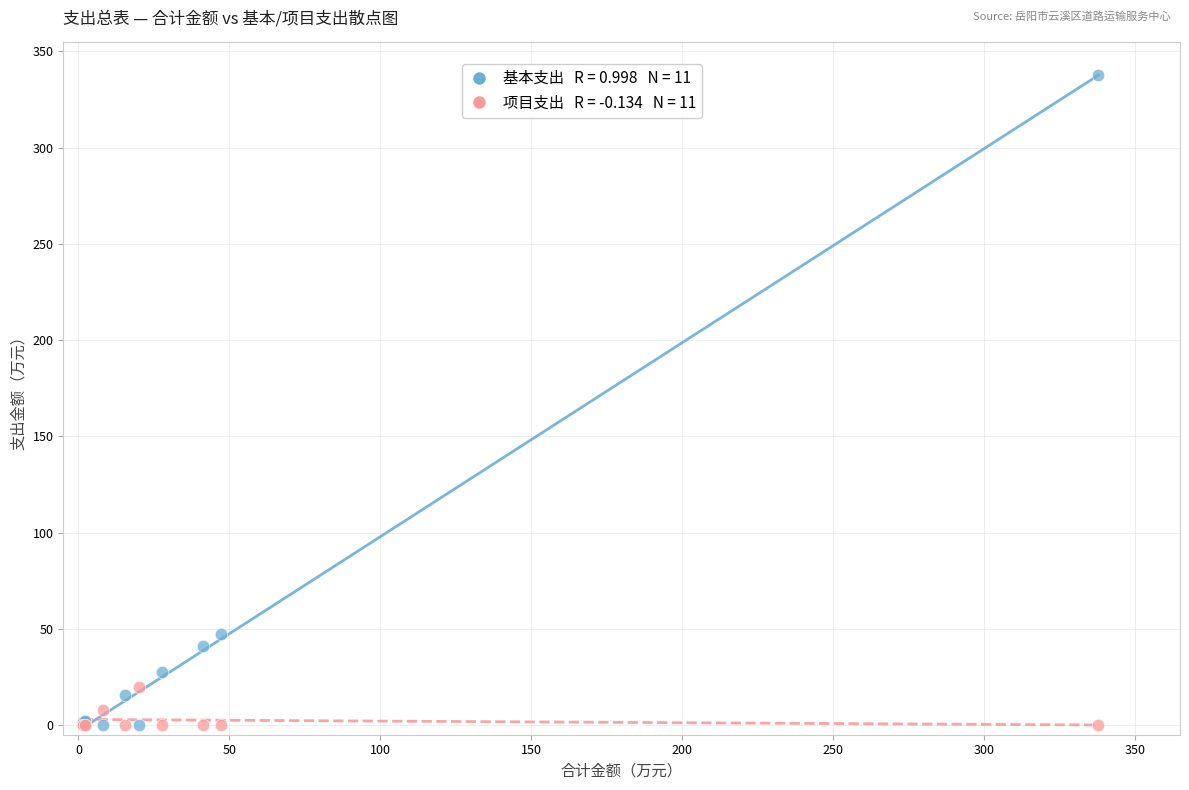

Across all series, what Y value is closest to 168?

47.3